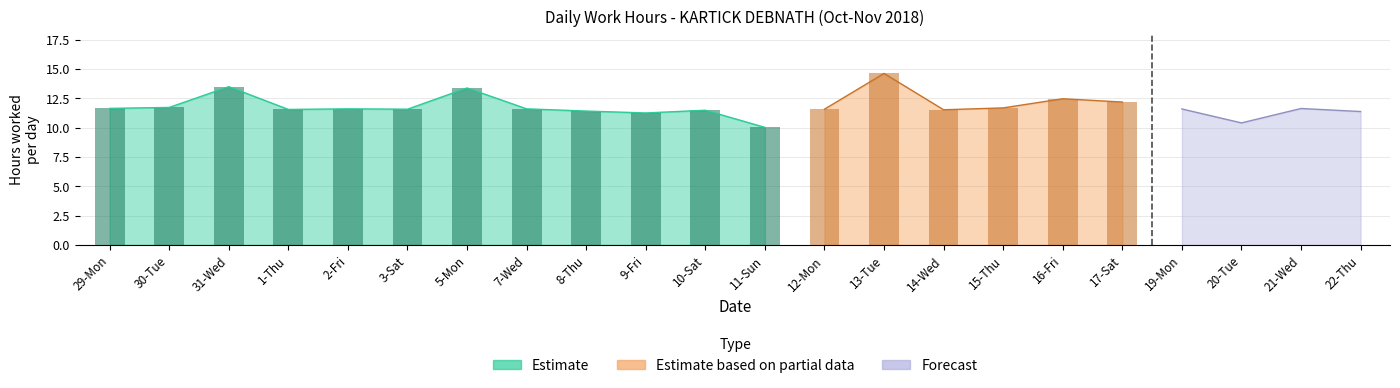

What is the sum of the Estimate values at 11-Sun and 15-Thu?

21.7